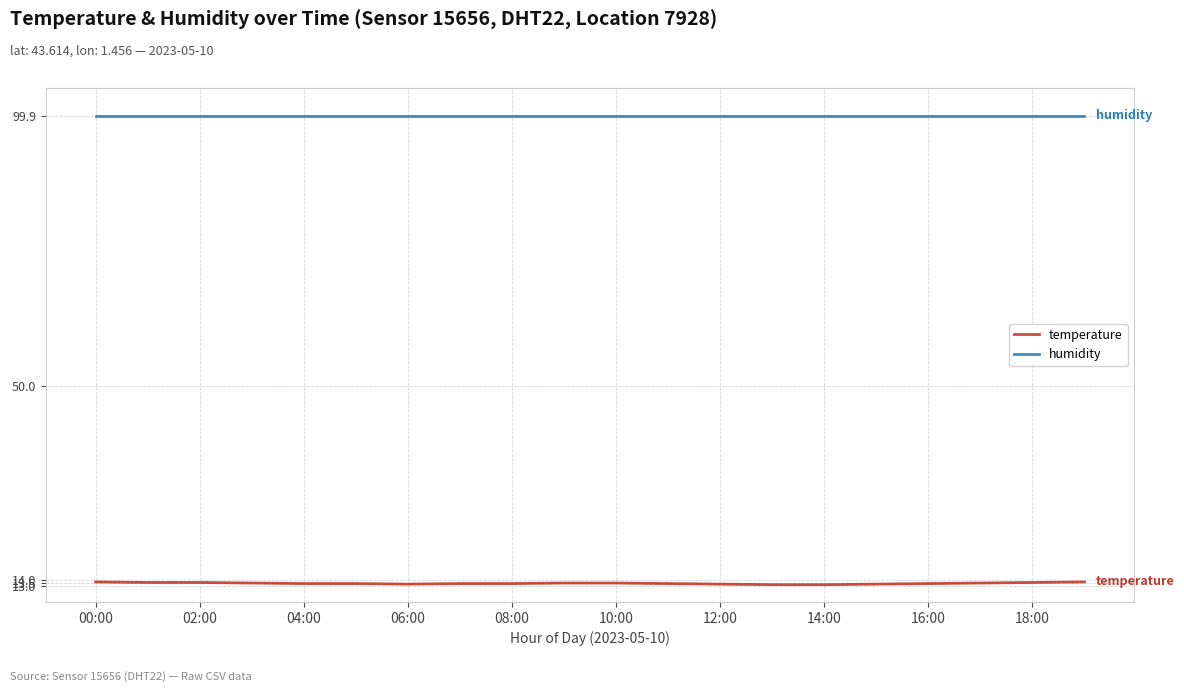

Rank the series by their maximum value, from highest to lowest.

humidity, temperature